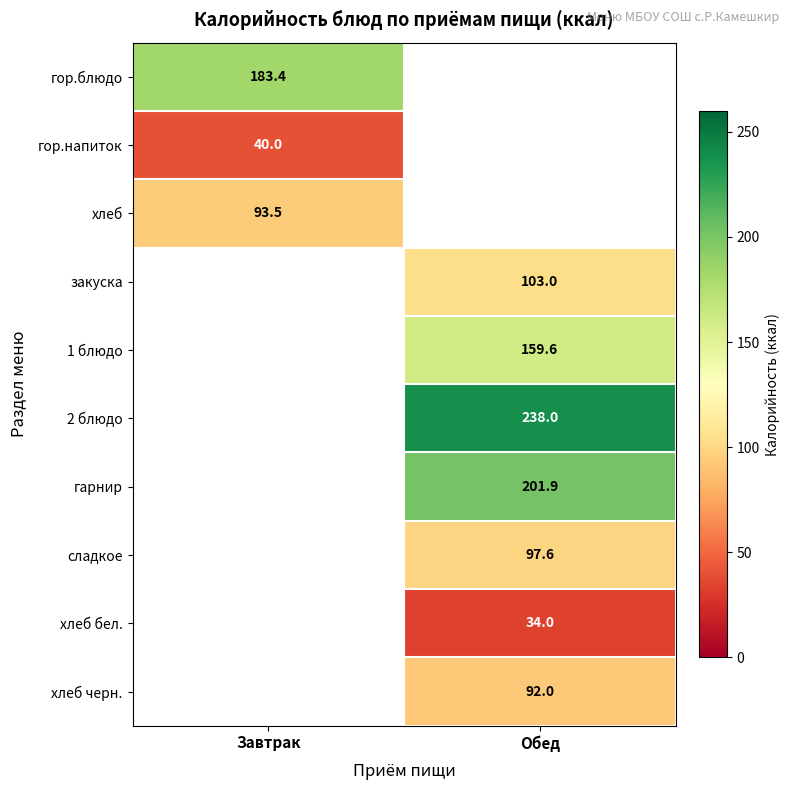

Between Обед and Завтрак, which is larger?

Завтрак